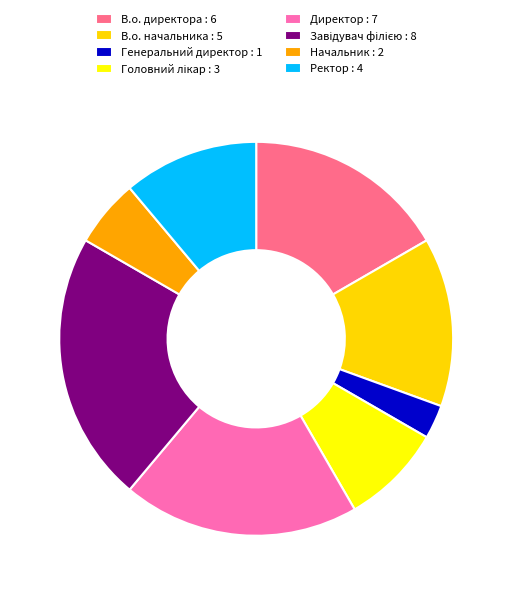

Count the number of slices in the pie.

8